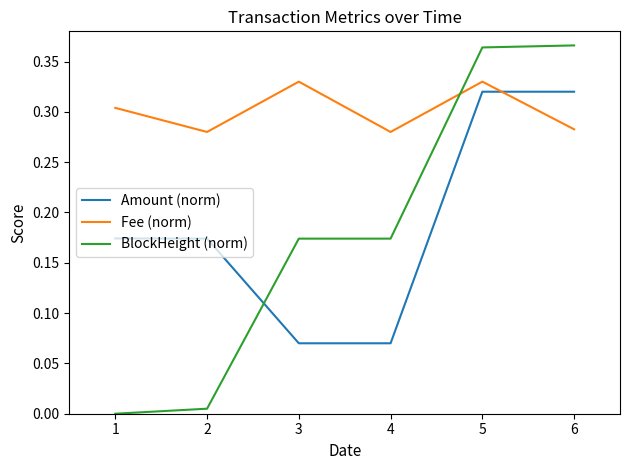

True or false: Fee (norm) has more than 0 points higher than both neighbors.

True